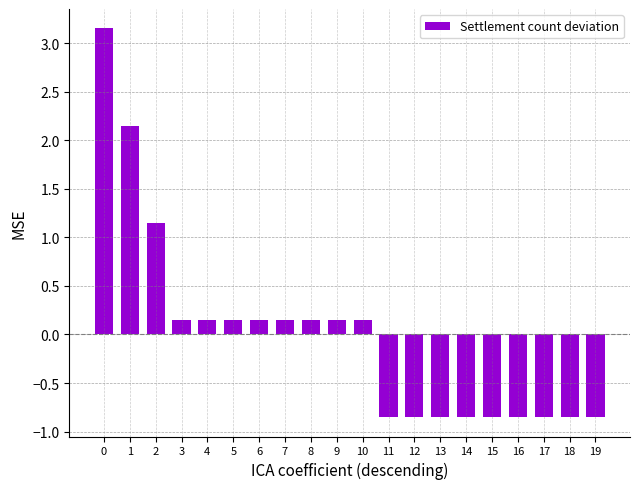

What is the change in value from 5 to 12?

-1.0